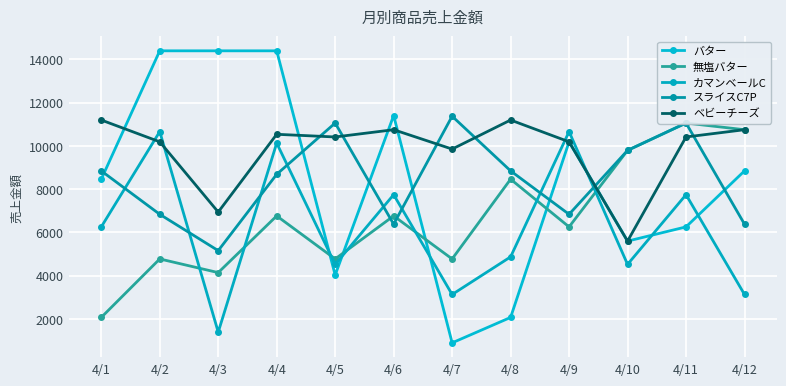

At which label does 無塩バター reach its minimum?

4/1